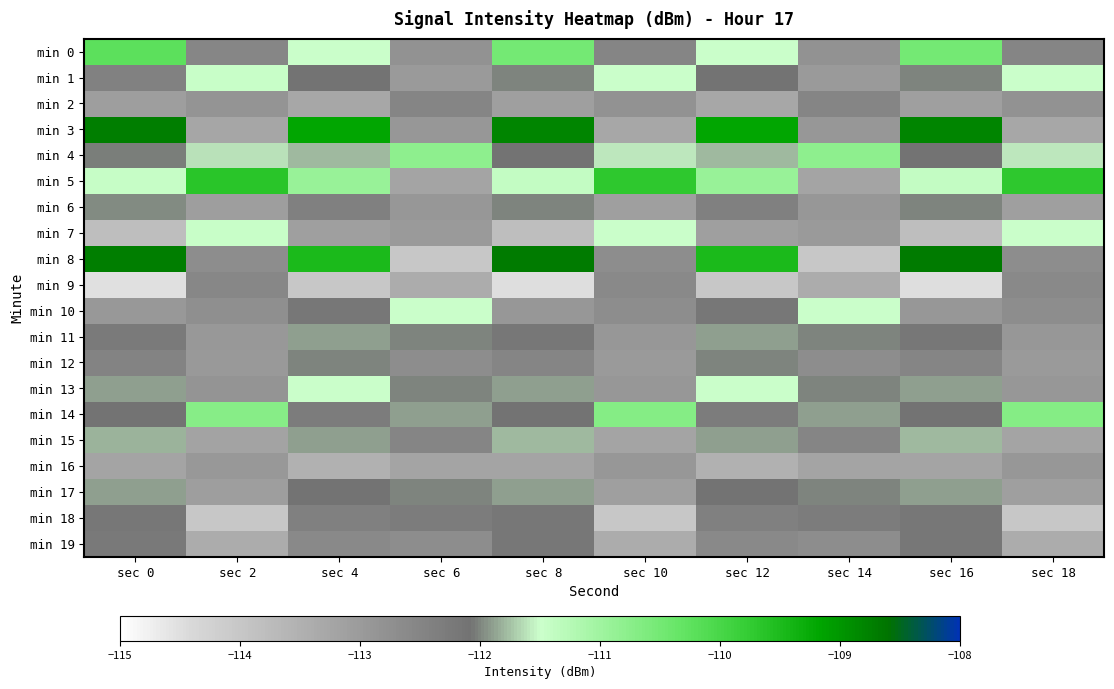

Reading left to right, what are all the values shown in this chart?

min 0: sec 0=-110.2	sec 2=-112.5	sec 4=-111.5	sec 6=-112.8	sec 8=-110.5	sec 10=-112.5	sec 12=-111.5	sec 14=-112.8	sec 16=-110.5	sec 18=-112.5
min 1: sec 0=-112.4	sec 2=-111.5	sec 4=-112.1	sec 6=-113.0	sec 8=-112.0	sec 10=-111.5	sec 12=-112.1	sec 14=-113.0	sec 16=-112.0	sec 18=-111.5
min 2: sec 0=-113.1	sec 2=-112.8	sec 4=-113.3	sec 6=-112.5	sec 8=-113.1	sec 10=-112.8	sec 12=-113.3	sec 14=-112.5	sec 16=-113.1	sec 18=-112.8
min 3: sec 0=-108.7	sec 2=-113.3	sec 4=-109.2	sec 6=-112.9	sec 8=-108.8	sec 10=-113.3	sec 12=-109.2	sec 14=-112.9	sec 16=-108.8	sec 18=-113.3
min 4: sec 0=-112.0	sec 2=-111.6	sec 4=-111.8	sec 6=-110.8	sec 8=-112.1	sec 10=-111.6	sec 12=-111.8	sec 14=-110.8	sec 16=-112.1	sec 18=-111.6
min 5: sec 0=-111.4	sec 2=-109.7	sec 4=-110.9	sec 6=-113.2	sec 8=-111.4	sec 10=-109.7	sec 12=-110.9	sec 14=-113.2	sec 16=-111.4	sec 18=-109.7
min 6: sec 0=-112.0	sec 2=-113.1	sec 4=-112.4	sec 6=-112.9	sec 8=-112.0	sec 10=-113.1	sec 12=-112.4	sec 14=-112.9	sec 16=-112.0	sec 18=-113.1
min 7: sec 0=-113.8	sec 2=-111.5	sec 4=-113.1	sec 6=-113.0	sec 8=-113.8	sec 10=-111.5	sec 12=-113.1	sec 14=-113.0	sec 16=-113.8	sec 18=-111.5
min 8: sec 0=-108.7	sec 2=-112.7	sec 4=-109.5	sec 6=-114.0	sec 8=-108.7	sec 10=-112.7	sec 12=-109.5	sec 14=-114.0	sec 16=-108.7	sec 18=-112.7
min 9: sec 0=-114.5	sec 2=-112.6	sec 4=-114.0	sec 6=-113.4	sec 8=-114.5	sec 10=-112.6	sec 12=-114.0	sec 14=-113.4	sec 16=-114.5	sec 18=-112.6
min 10: sec 0=-112.9	sec 2=-112.7	sec 4=-112.2	sec 6=-111.5	sec 8=-112.9	sec 10=-112.7	sec 12=-112.2	sec 14=-111.5	sec 16=-112.9	sec 18=-112.7
min 11: sec 0=-112.2	sec 2=-112.9	sec 4=-111.9	sec 6=-112.0	sec 8=-112.2	sec 10=-112.9	sec 12=-111.9	sec 14=-112.0	sec 16=-112.2	sec 18=-112.9
min 12: sec 0=-112.5	sec 2=-113.0	sec 4=-112.0	sec 6=-112.7	sec 8=-112.5	sec 10=-113.0	sec 12=-112.0	sec 14=-112.7	sec 16=-112.5	sec 18=-113.0
min 13: sec 0=-111.9	sec 2=-112.9	sec 4=-111.5	sec 6=-112.0	sec 8=-111.9	sec 10=-112.9	sec 12=-111.5	sec 14=-112.0	sec 16=-111.9	sec 18=-112.9
min 14: sec 0=-112.1	sec 2=-110.7	sec 4=-112.3	sec 6=-111.9	sec 8=-112.1	sec 10=-110.7	sec 12=-112.3	sec 14=-111.9	sec 16=-112.1	sec 18=-110.7
min 15: sec 0=-111.8	sec 2=-113.2	sec 4=-111.9	sec 6=-112.5	sec 8=-111.8	sec 10=-113.2	sec 12=-111.9	sec 14=-112.5	sec 16=-111.8	sec 18=-113.2
min 16: sec 0=-113.2	sec 2=-112.9	sec 4=-113.5	sec 6=-113.2	sec 8=-113.2	sec 10=-112.9	sec 12=-113.5	sec 14=-113.2	sec 16=-113.2	sec 18=-112.9
min 17: sec 0=-111.9	sec 2=-113.1	sec 4=-112.1	sec 6=-112.0	sec 8=-111.9	sec 10=-113.1	sec 12=-112.1	sec 14=-112.0	sec 16=-111.9	sec 18=-113.1
min 18: sec 0=-112.2	sec 2=-114.0	sec 4=-112.4	sec 6=-112.3	sec 8=-112.2	sec 10=-114.0	sec 12=-112.4	sec 14=-112.3	sec 16=-112.2	sec 18=-114.0
min 19: sec 0=-112.2	sec 2=-113.4	sec 4=-112.6	sec 6=-112.7	sec 8=-112.2	sec 10=-113.4	sec 12=-112.6	sec 14=-112.7	sec 16=-112.2	sec 18=-113.4